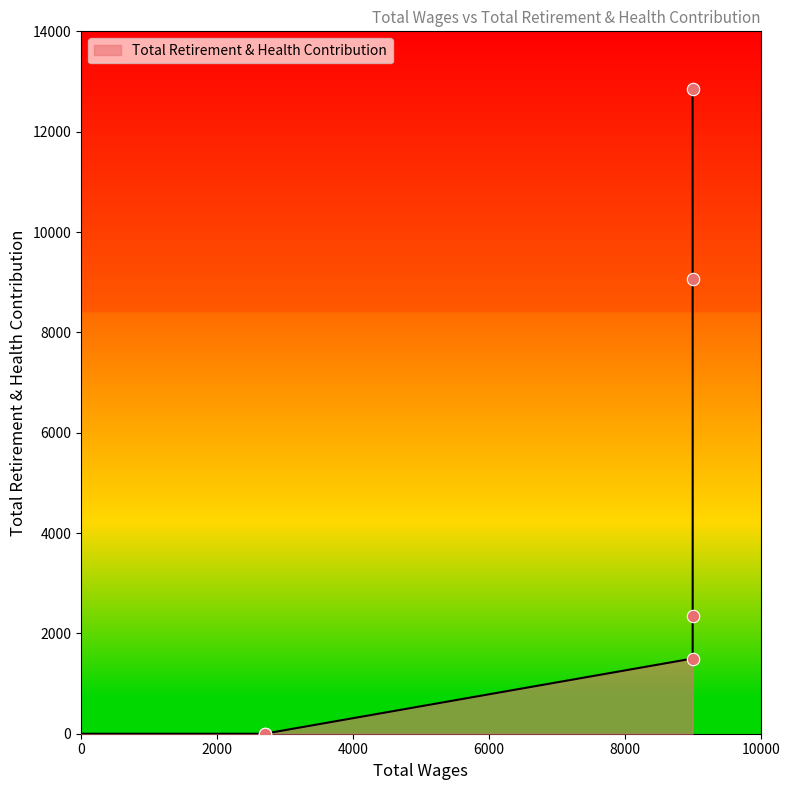

What is the change in value from 9000.0 to 2700.0?

-9059